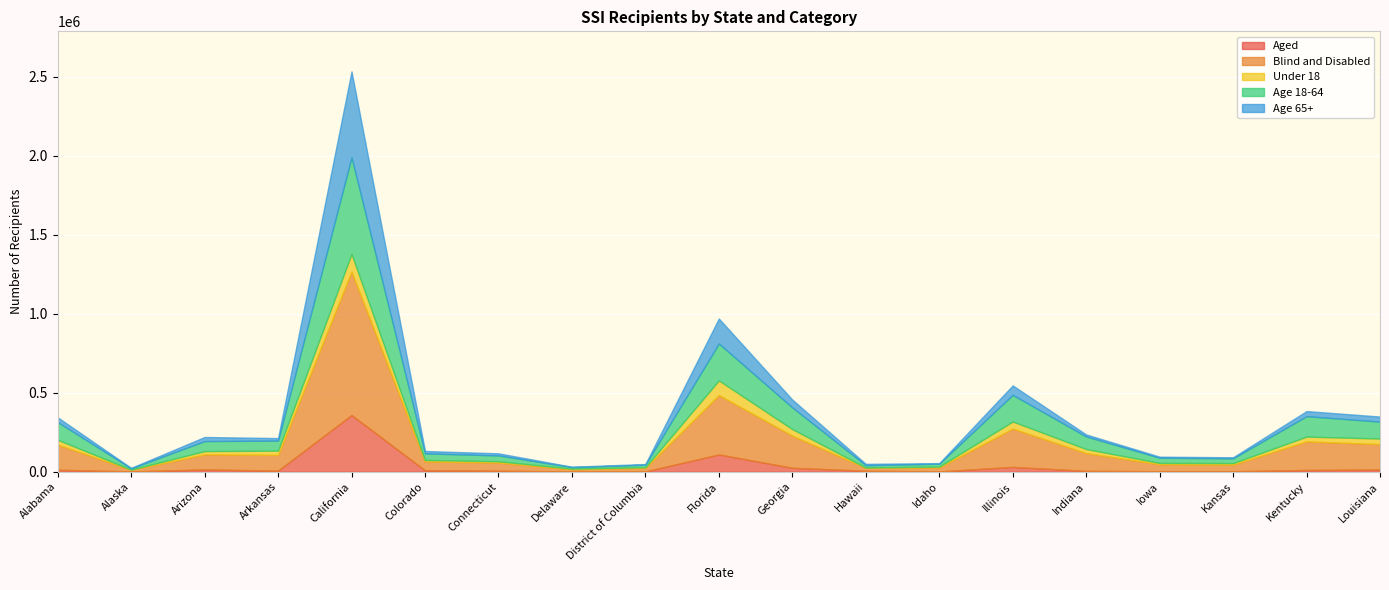

Rank the categories by Age 65+ value from highest to lowest.

California, Florida, Illinois, Georgia, Kentucky, Louisiana, Alabama, Arizona, Arkansas, Colorado, Connecticut, Indiana, Hawaii, Iowa, Kansas, District of Columbia, Idaho, Alaska, Delaware